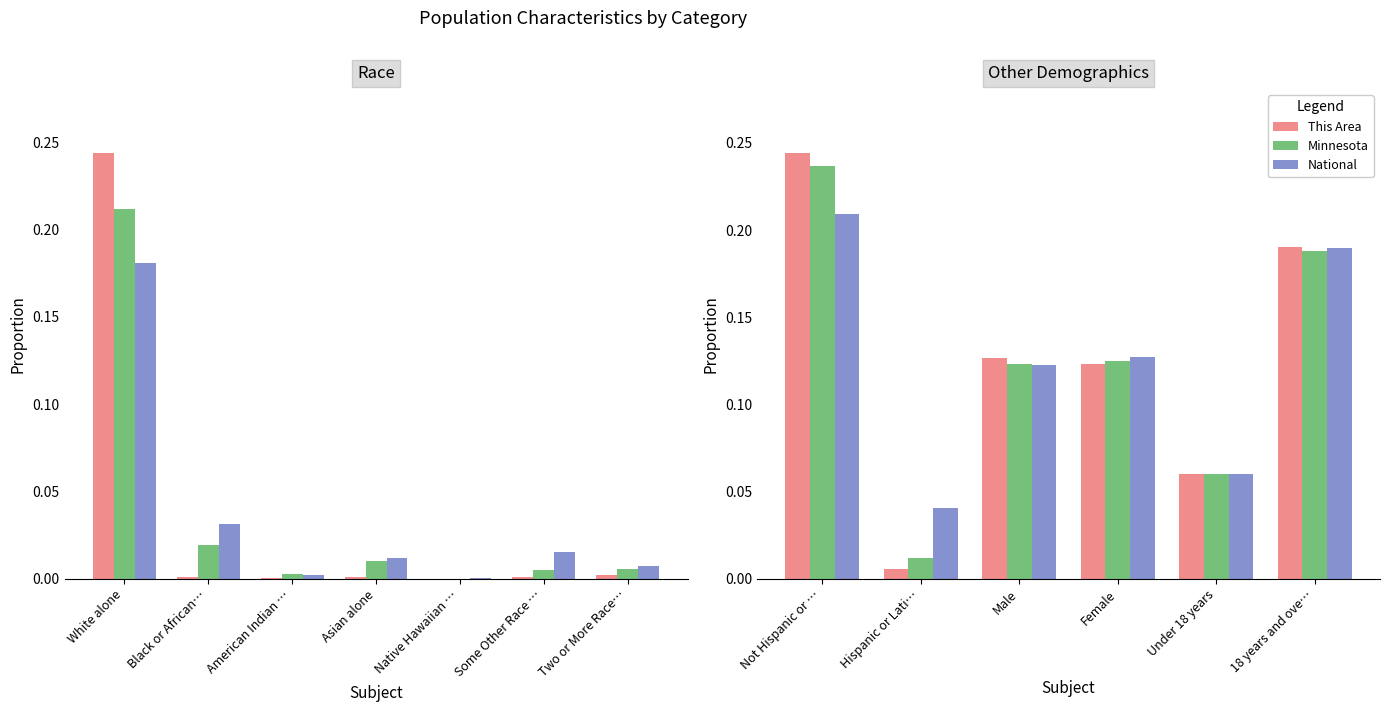

Reading right to left, extract all data points from this chart.

This Area: 0.2	0.1	0.1	0.1	0.0	0.2
Minnesota: 0.2	0.1	0.1	0.1	0.0	0.2
National: 0.2	0.1	0.1	0.1	0.0	0.2